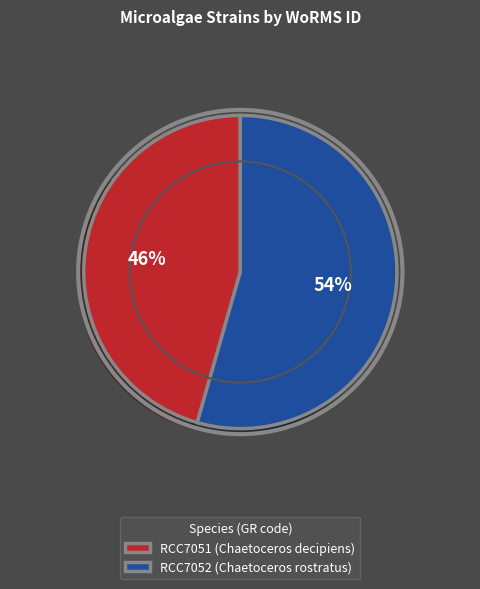

Is the sum of RCC7052 (Chaetoceros rostratus) and RCC7051 (Chaetoceros decipiens) greater than half?

Yes